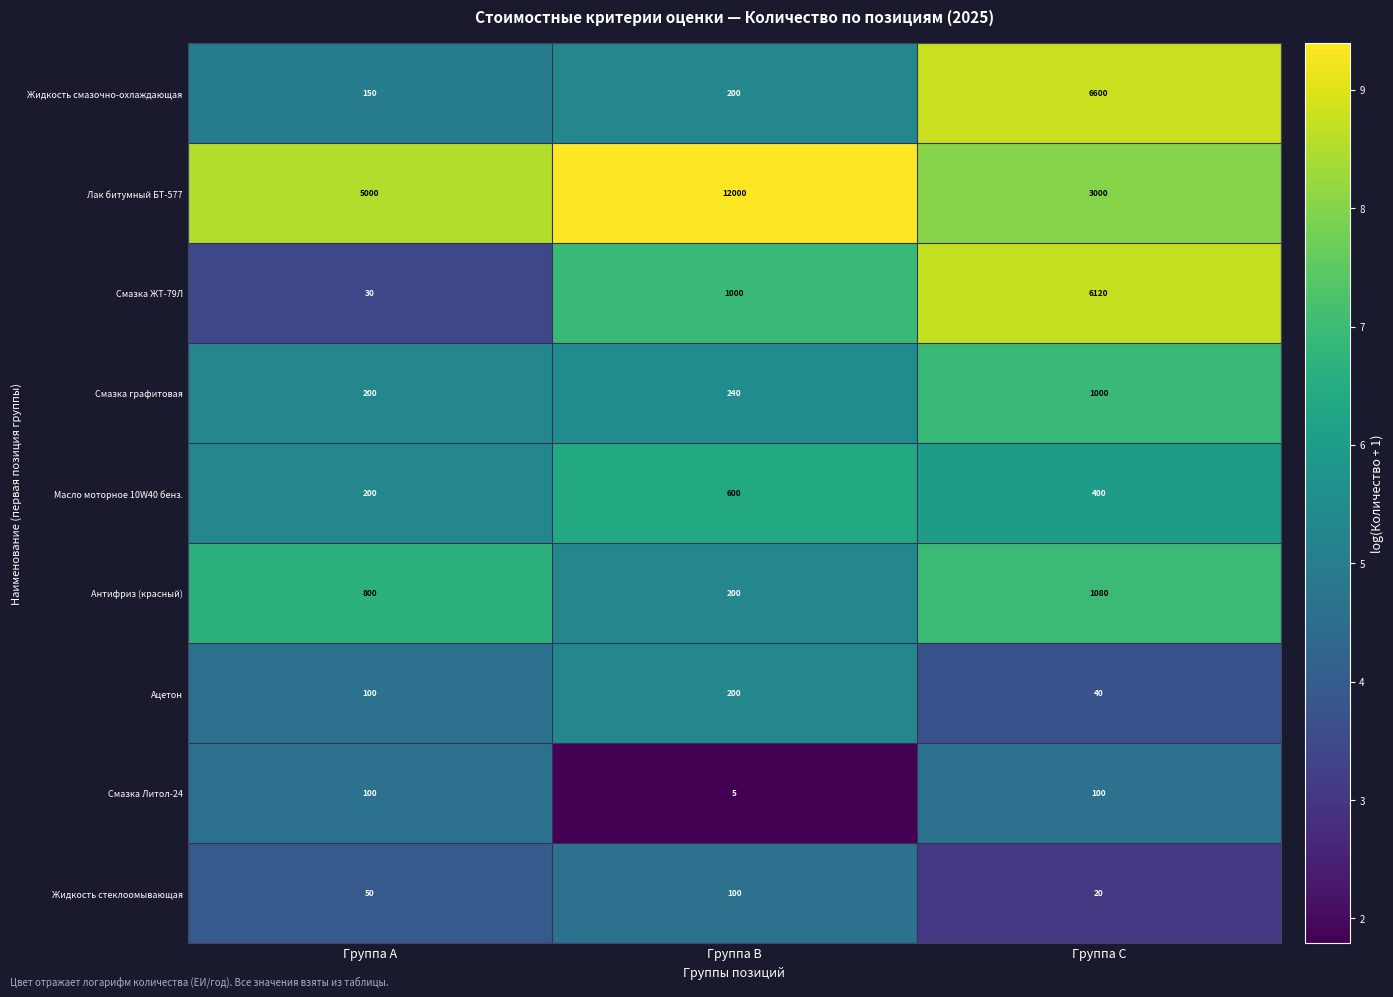

Reading left to right, list all the values displayed in this chart.

Жидкость смазочно-охлаждающая: 150	200	6600
Лак битумный БТ-577: 5000	12000	3000
Смазка ЖТ-79Л: 30	1000	6120
Смазка графитовая: 200	240	1000
Масло моторное 10W40 бенз.: 200	600	400
Антифриз (красный): 800	200	1080
Ацетон: 100	200	40
Смазка Литол-24: 100	5	100
Жидкость стеклоомывающая: 50	100	20